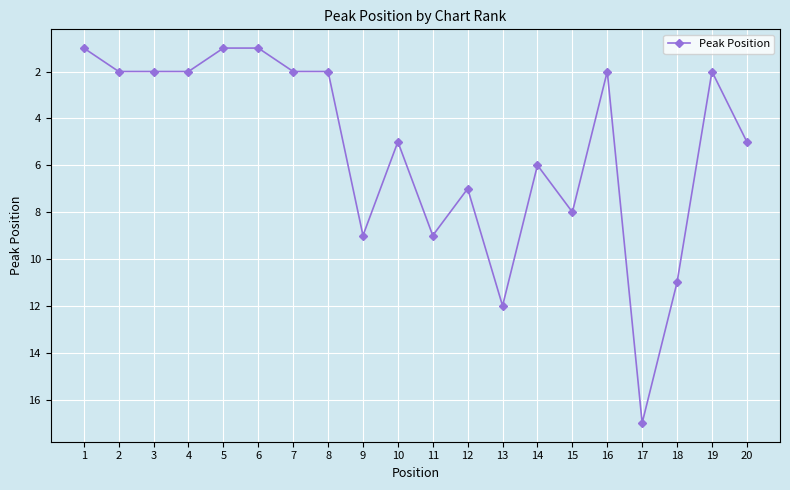

Reading left to right, what are all the values shown in this chart?

1=1	2=2	3=2	4=2	5=1	6=1	7=2	8=2	9=9	10=5	11=9	12=7	13=12	14=6	15=8	16=2	17=17	18=11	19=2	20=5